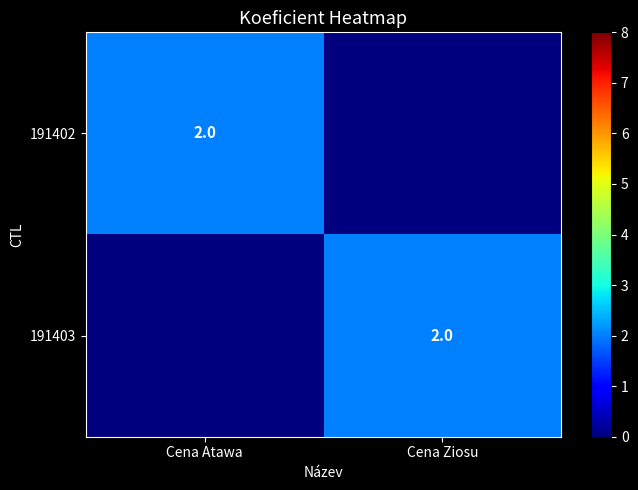

At which category does the chart reach its peak across all series?

Cena Atawa